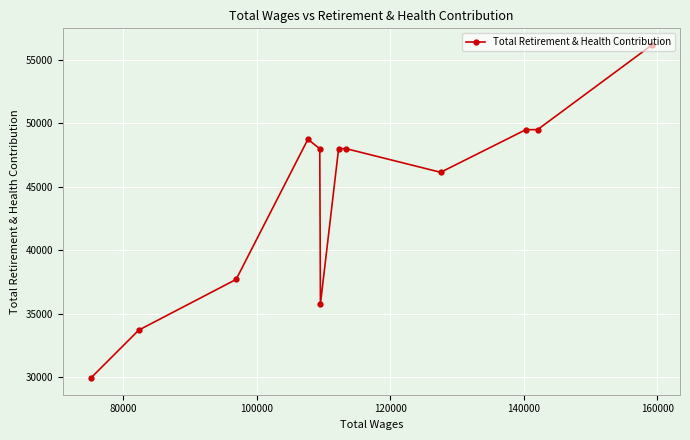

What is the minimum value shown in the chart?

29923